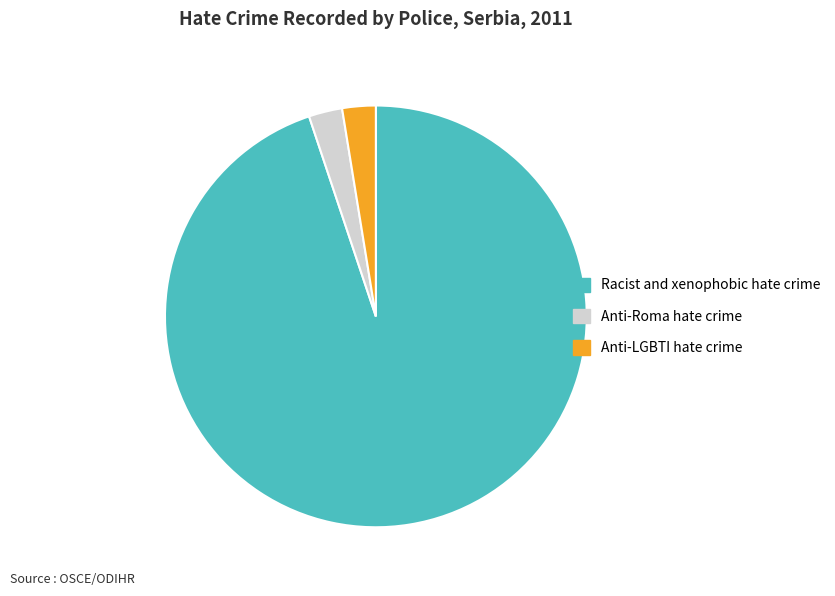

What is the largest slice in the pie chart?

Racist and xenophobic hate crime